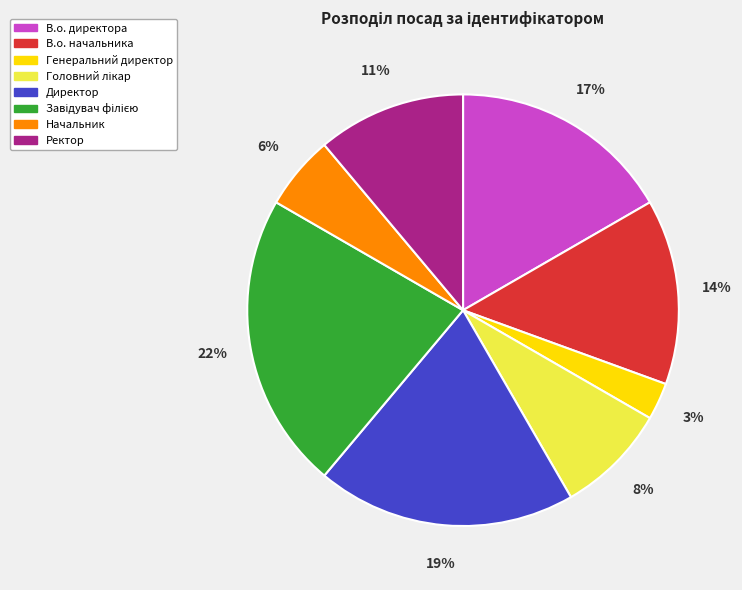

Does any single category account for the majority?

No